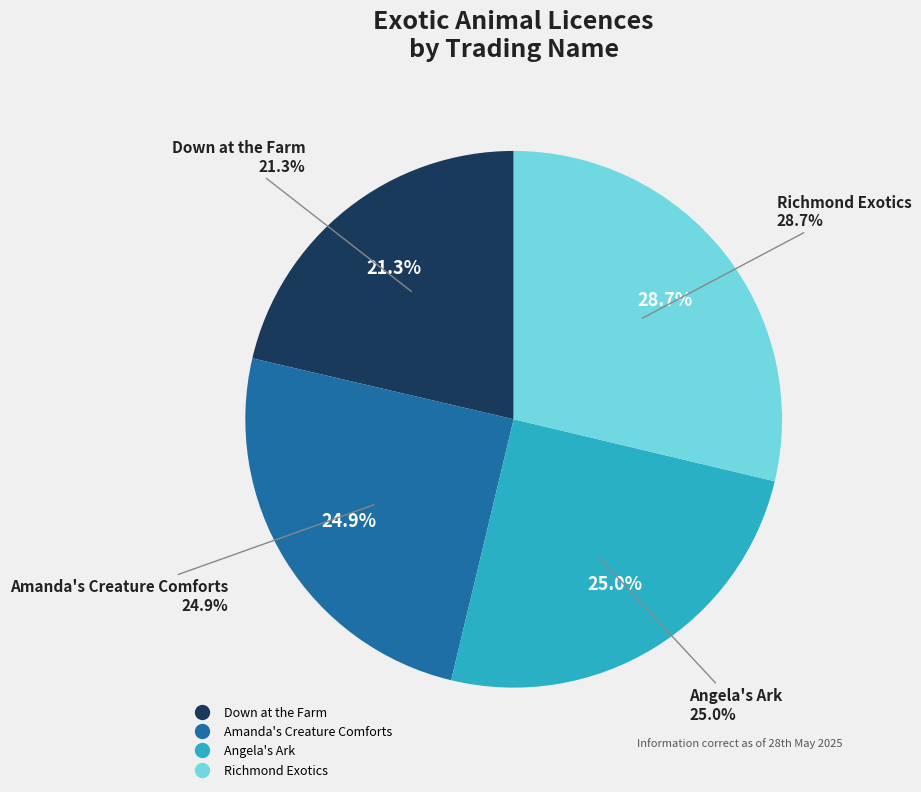

To the nearest percent, what portion does Down at the Farm represent?

21%